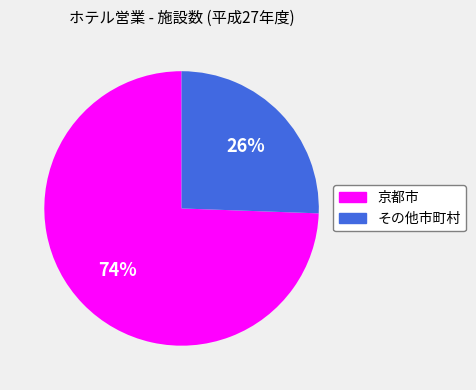

Which has a higher value, その他市町村 or 京都市?

京都市